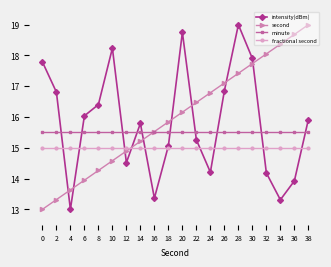

Which category has the highest value in the second series?

38